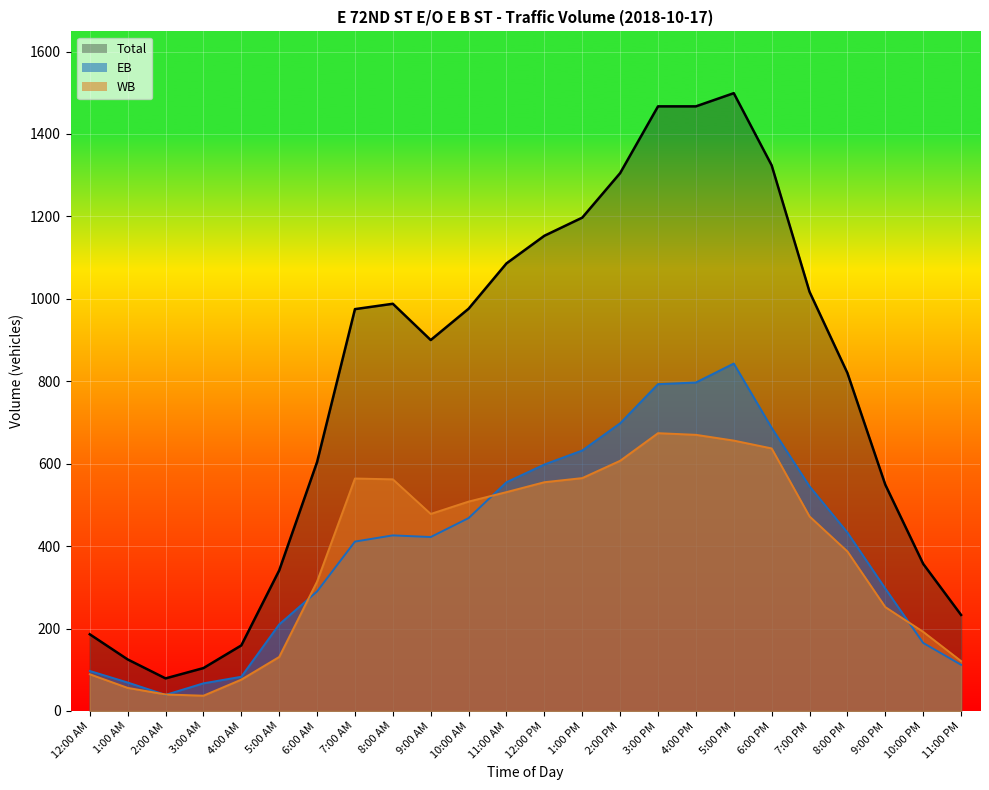

The EB series shows 97 at 12:00 AM. True or false?

True